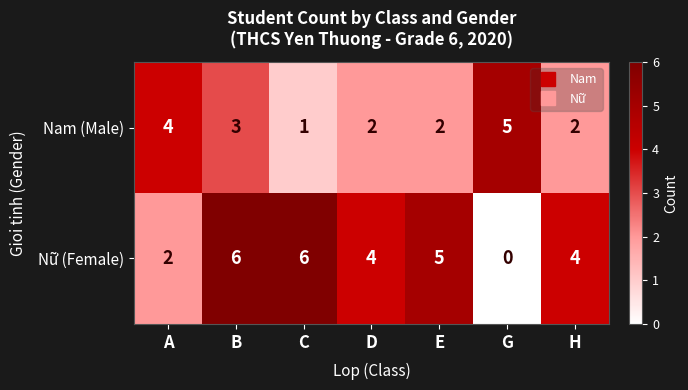

What is the highest value of the Nam (Male) series?

5